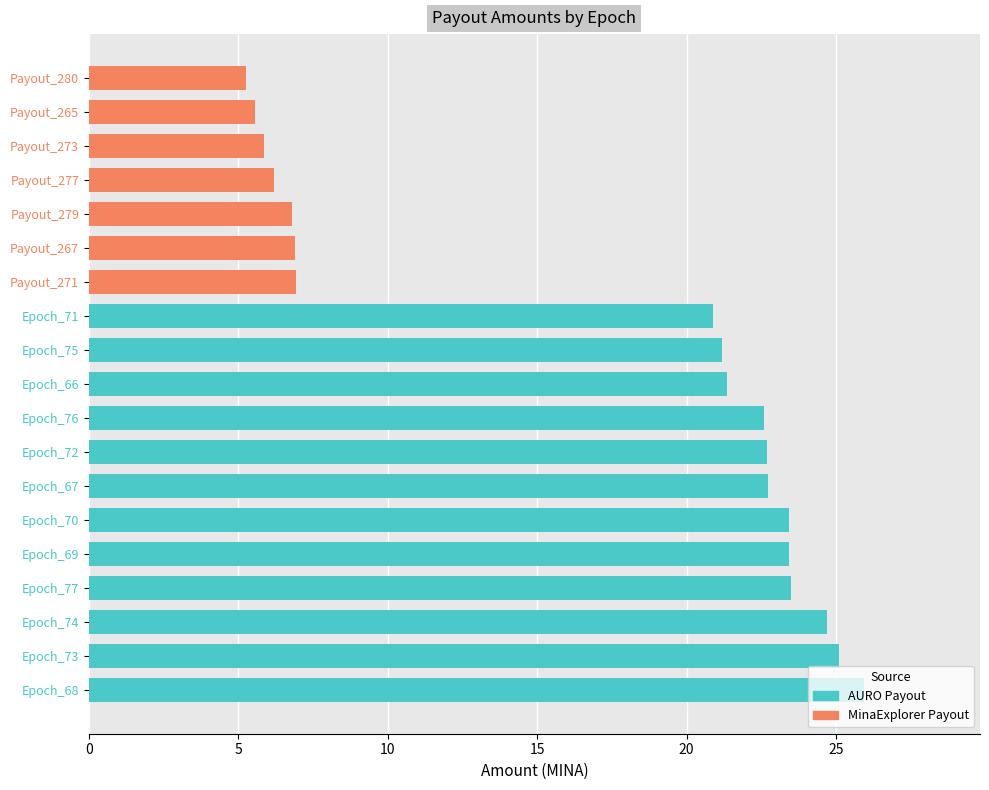

What is the average value?

16.9